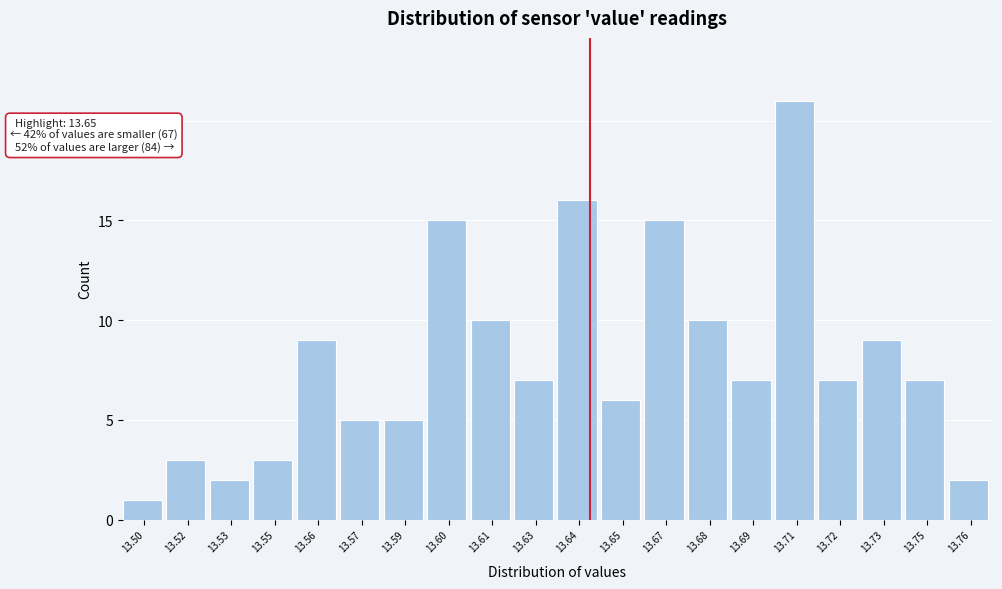

Reading right to left, transcribe all the data shown in this chart.

13.76=2	13.75=7	13.73=9	13.72=7	13.71=21	13.69=7	13.68=10	13.67=15	13.65=6	13.64=16	13.63=7	13.61=10	13.60=15	13.59=5	13.57=5	13.56=9	13.55=3	13.53=2	13.52=3	13.50=1